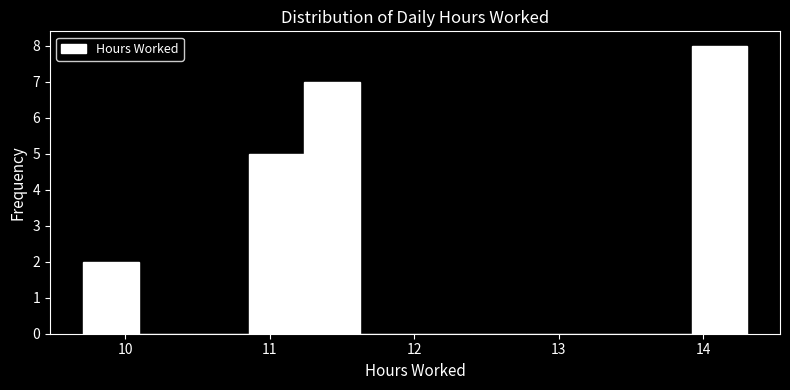

Around what value on the x-axis is the tallest bar? Give the approximate position of its centre, as read against the axis.

14.1